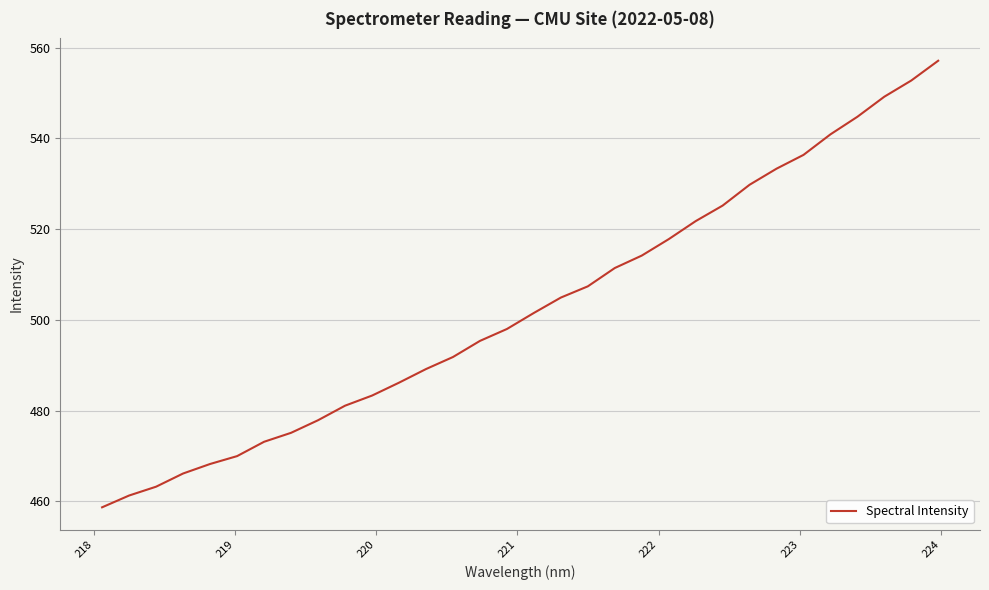

How many values are below 501?

16